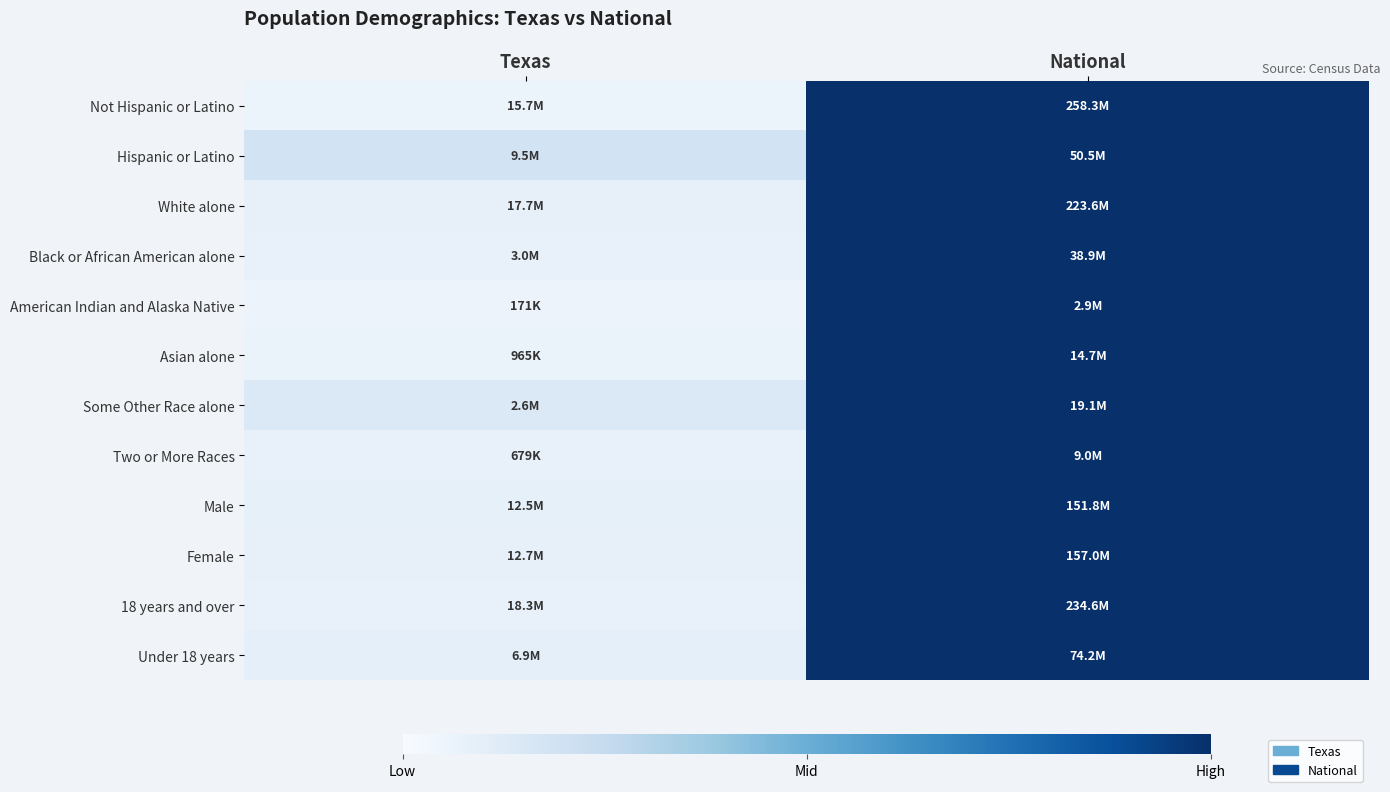

Reading left to right, list all the values displayed in this chart.

Not Hispanic or Latino: Texas=0.1	National=1.0
Hispanic or Latino: Texas=0.2	National=1.0
White alone: Texas=0.1	National=1.0
Black or African American alone: Texas=0.1	National=1.0
American Indian and Alaska Native: Texas=0.1	National=1.0
Asian alone: Texas=0.1	National=1.0
Some Other Race alone: Texas=0.1	National=1.0
Two or More Races: Texas=0.1	National=1.0
Male: Texas=0.1	National=1.0
Female: Texas=0.1	National=1.0
18 years and over: Texas=0.1	National=1.0
Under 18 years: Texas=0.1	National=1.0